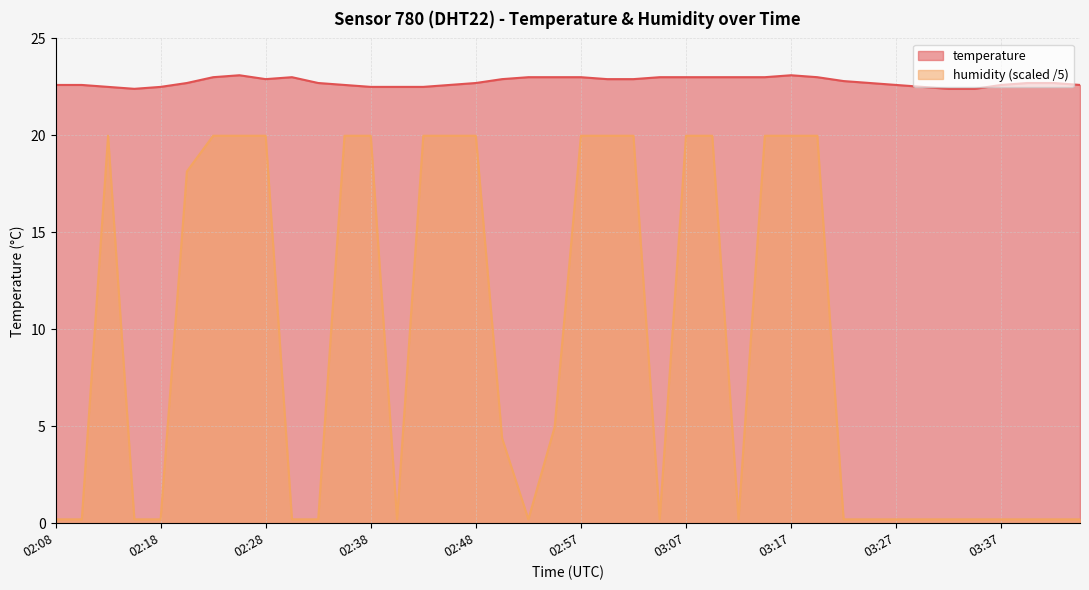

How many data points does each series have?

40